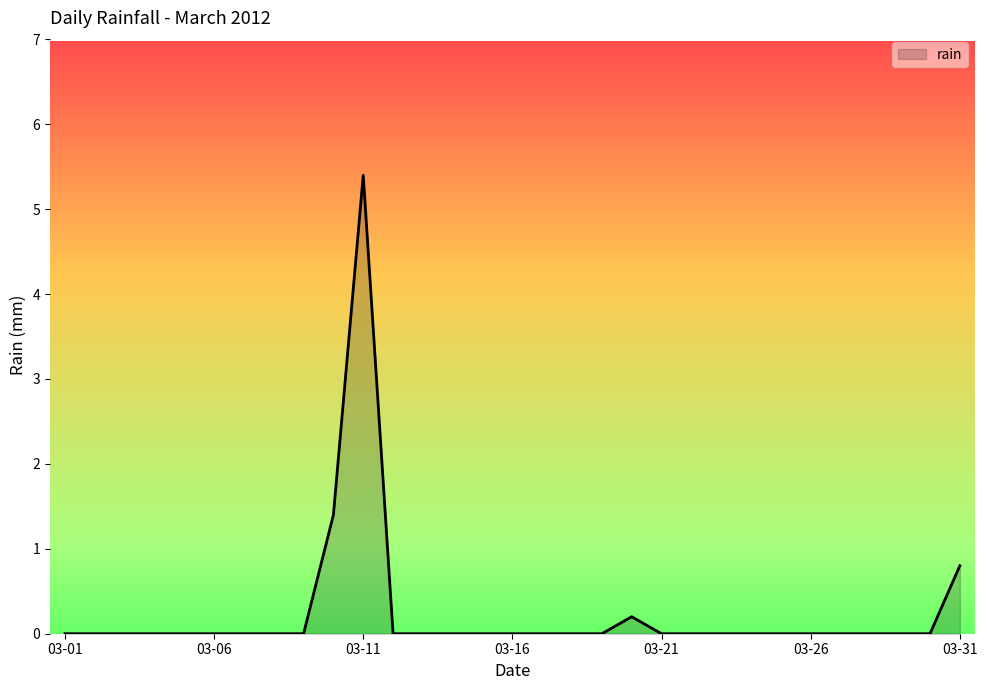

What is the difference between the maximum and minimum values?

5.4